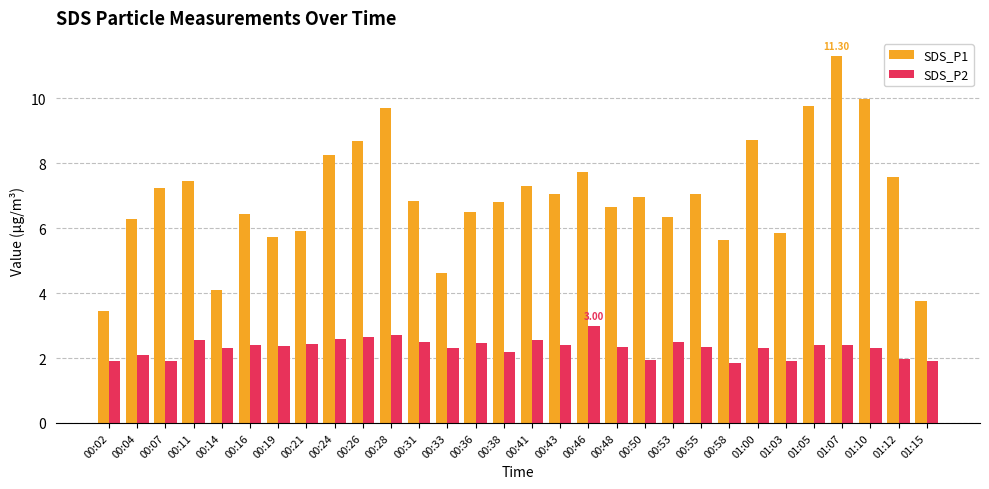

At how many categories does at least one series exceed 3?

30